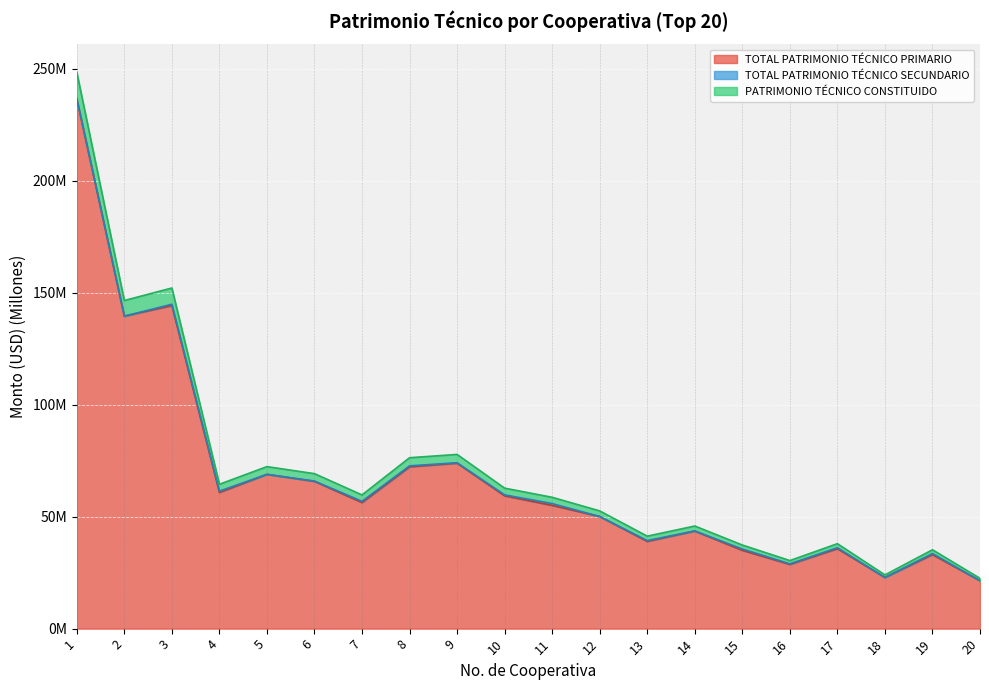

Is it true that PATRIMONIO TÉCNICO CONSTITUIDO equals 61.5 at 17?

False